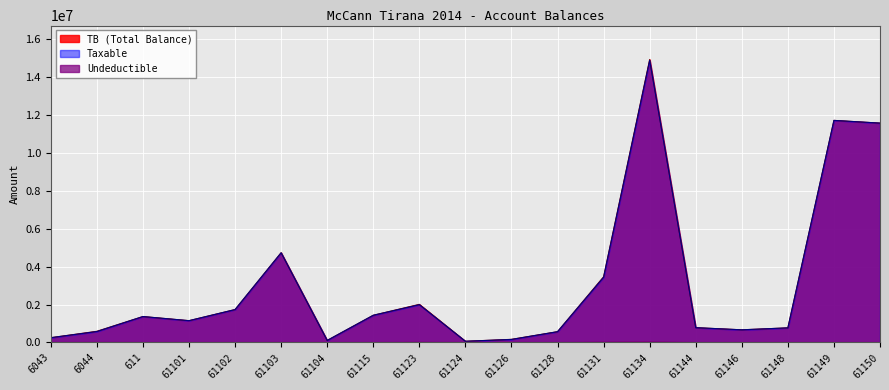

Rank the series by their maximum value, from lowest to highest.

Undeductible line, Taxable line, TB line